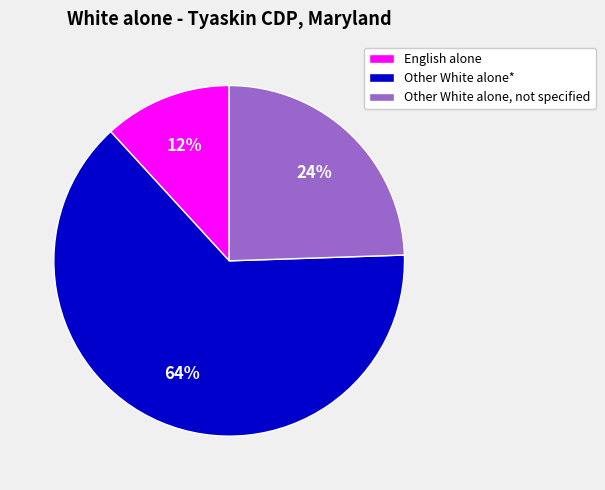

Which has a higher value, Other White alone* or English alone?

Other White alone*